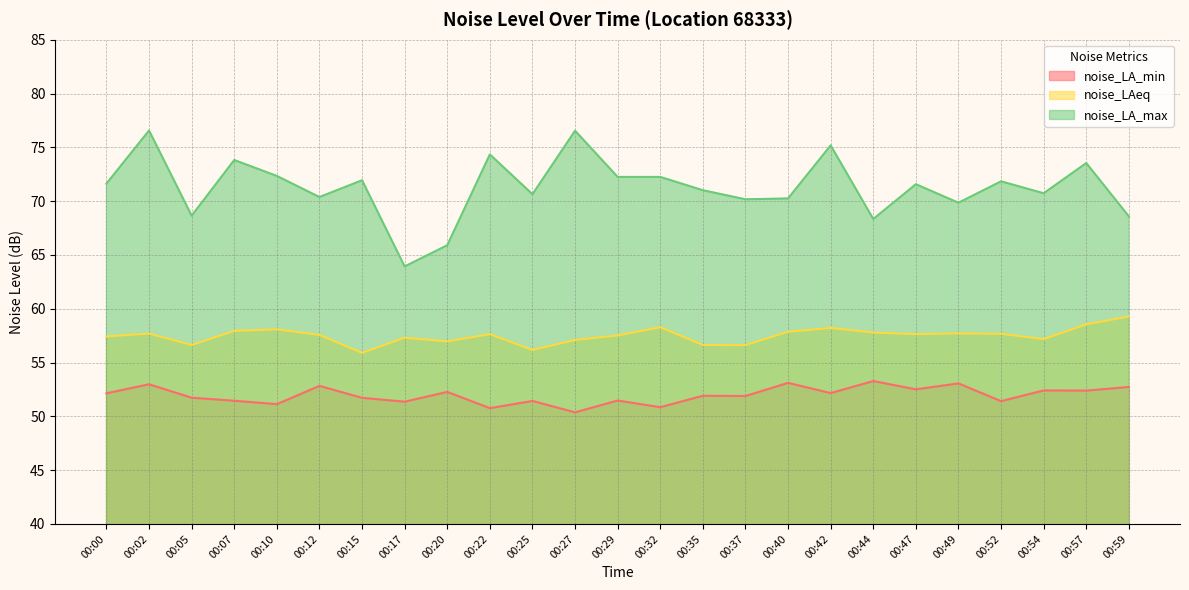

True or false: noise_LAeq has more than 1 interior local peaks.

True